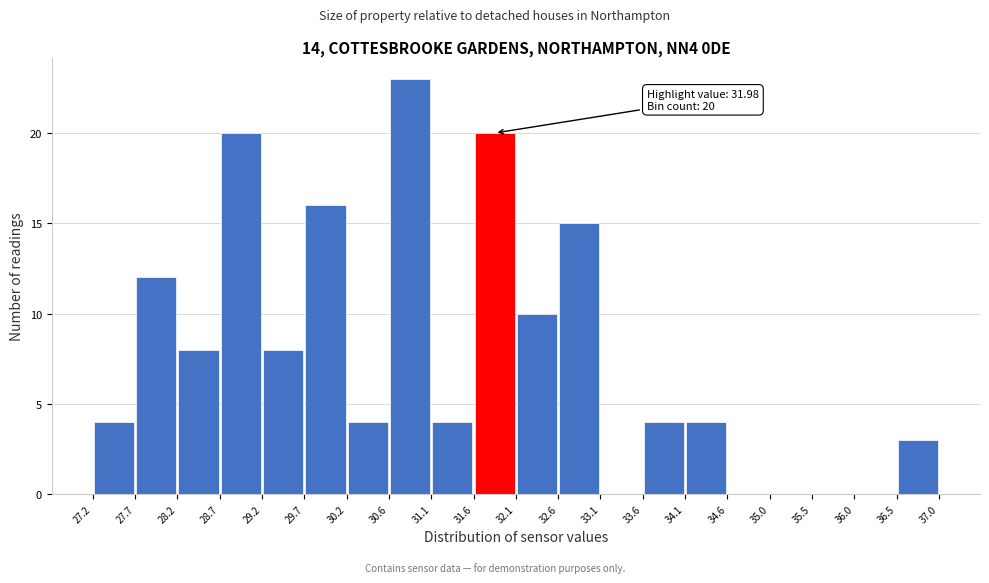

Over which range of the x-axis is the bar tallest?

30.6 to 31.1